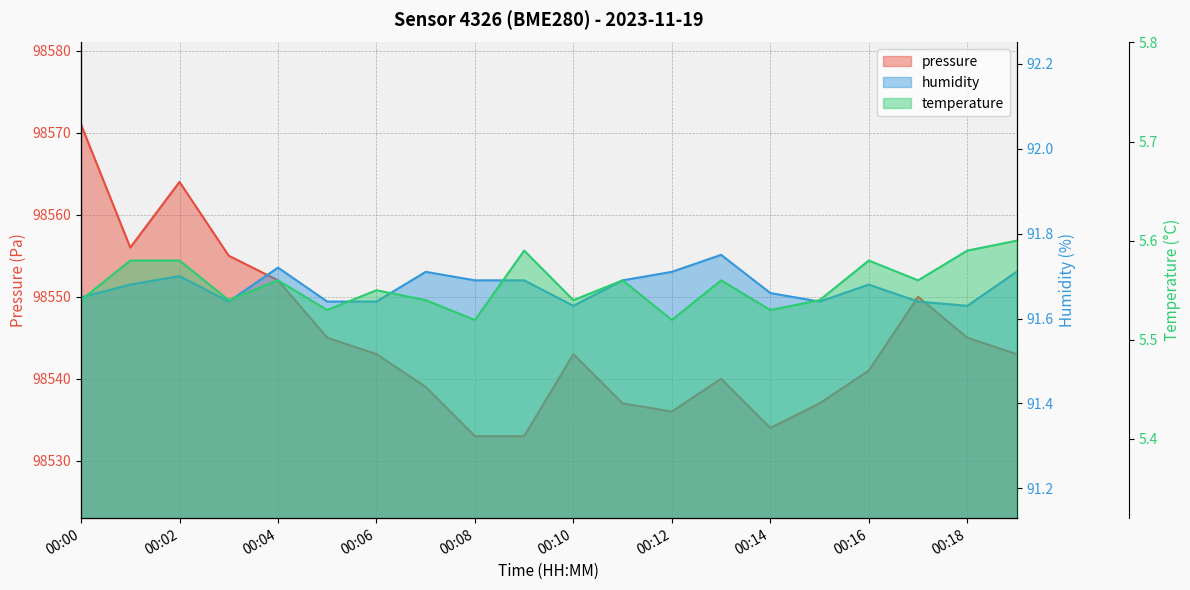

What is the difference between the second highest and second lowest values in the humidity series?

0.1